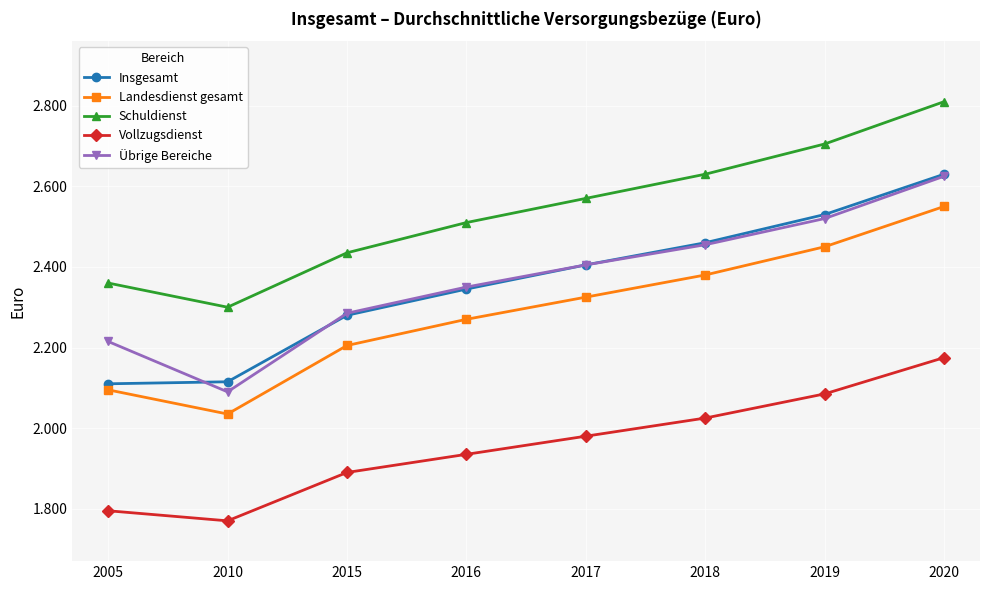

Reading right to left, list all the values displayed in this chart.

Insgesamt: 2020=2630	2019=2530	2018=2460	2017=2405	2016=2345	2015=2280	2010=2115	2005=2110
Landesdienst gesamt: 2020=2550	2019=2450	2018=2380	2017=2325	2016=2270	2015=2205	2010=2035	2005=2095
Schuldienst: 2020=2810	2019=2705	2018=2630	2017=2570	2016=2510	2015=2435	2010=2300	2005=2360
Vollzugsdienst: 2020=2175	2019=2085	2018=2025	2017=1980	2016=1935	2015=1890	2010=1770	2005=1795
Übrige Bereiche: 2020=2625	2019=2520	2018=2455	2017=2405	2016=2350	2015=2285	2010=2090	2005=2215